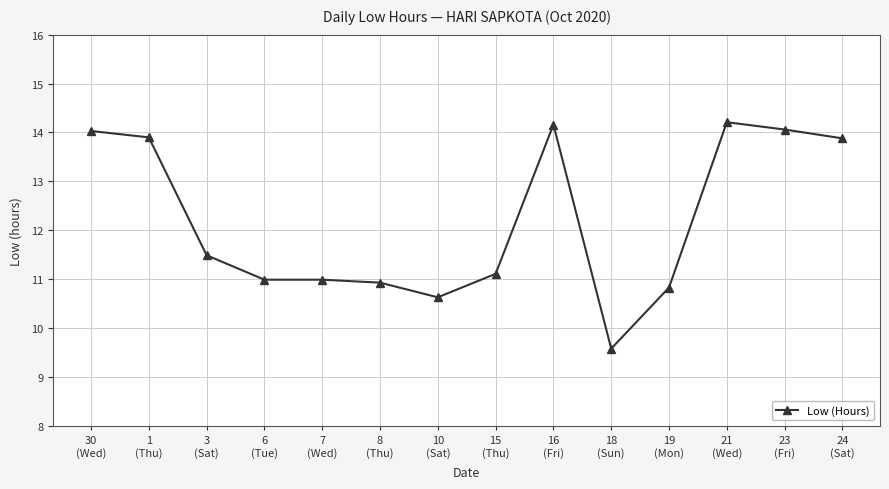

Is it true that the value at 23
(Fri) is 23.2?

False